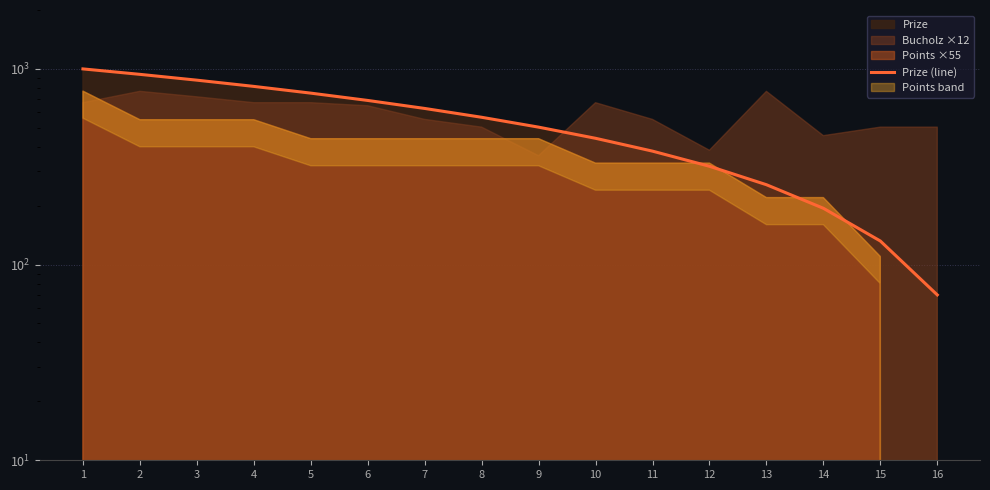

What is the difference between the maximum and second lowest values?

868